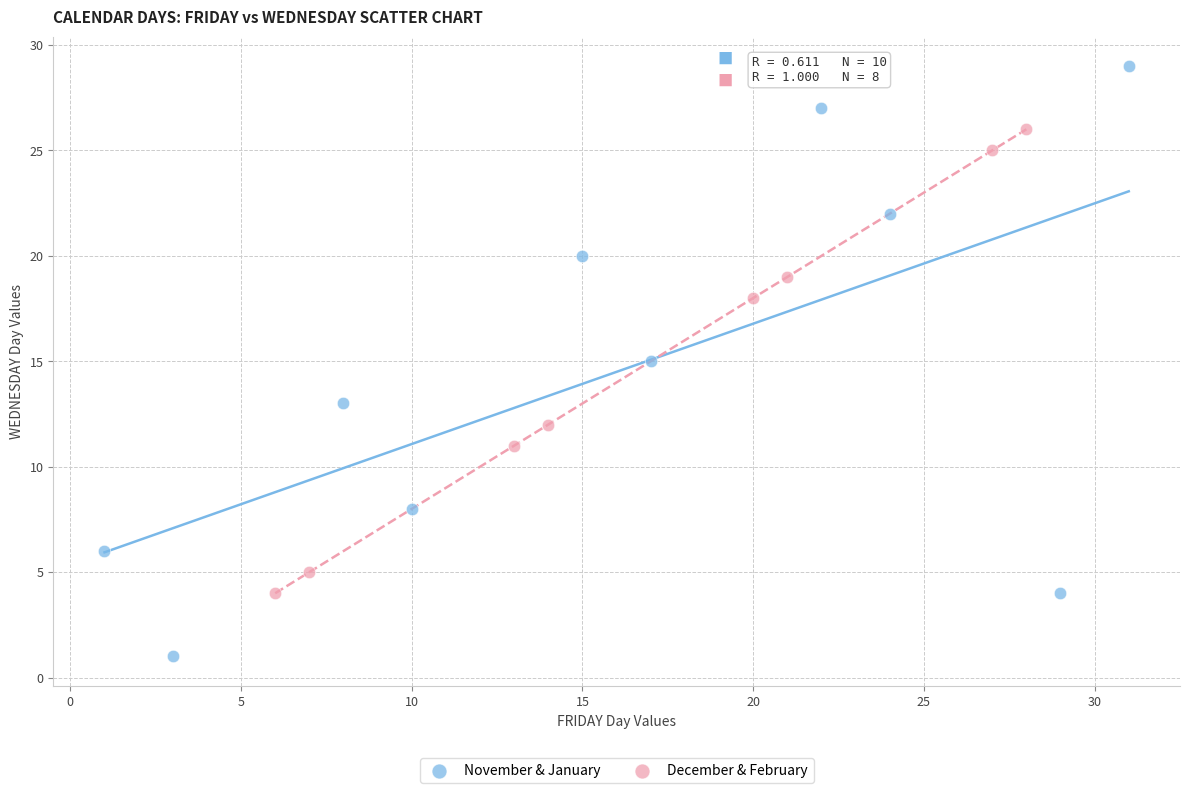

Which series reaches the maximum Y coordinate?

November & January